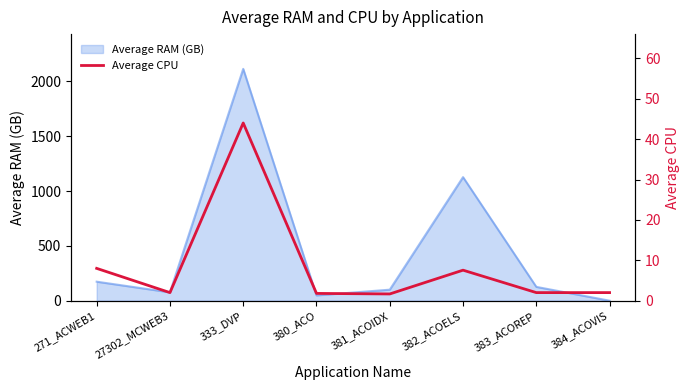

At which category does the data reach its first local peak?

333_DVP